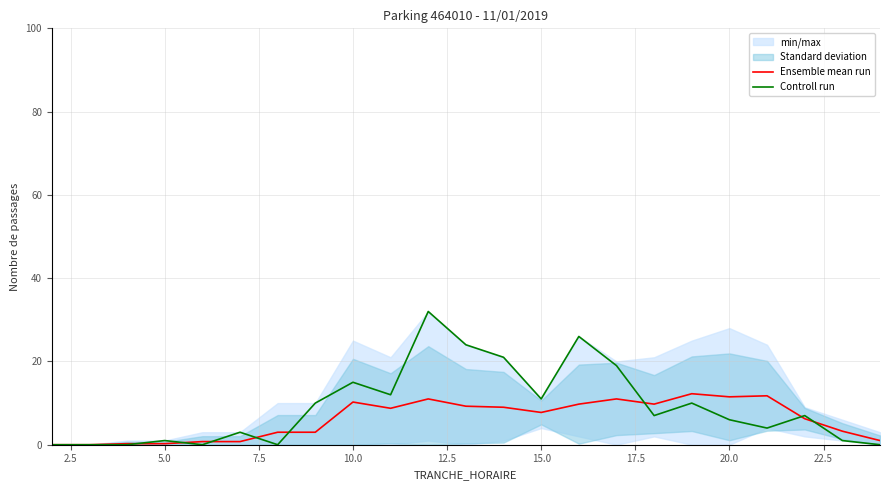

At which label is Controll run closest to 16?

10.0